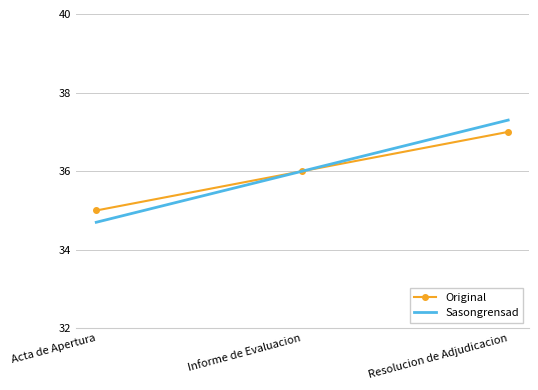

What is the minimum value shown in the chart?

34.7